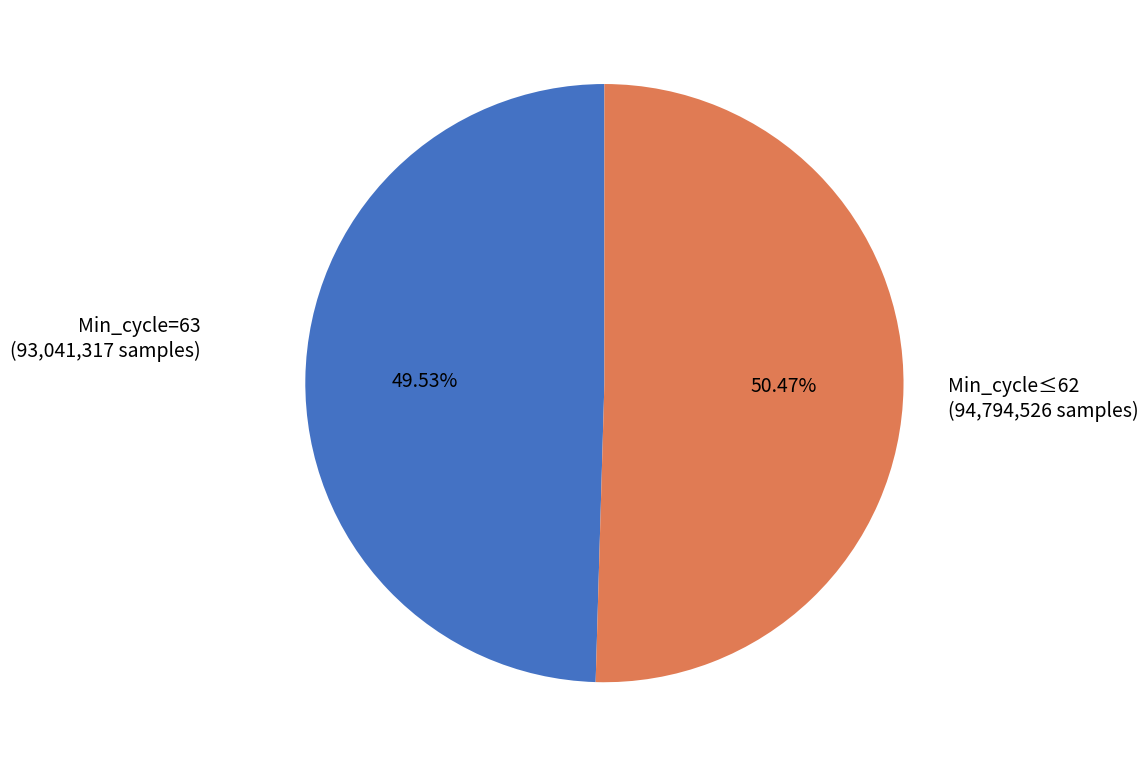

Between Min_cycle=63 and Min_cycle≤62, which is larger?

Min_cycle≤62